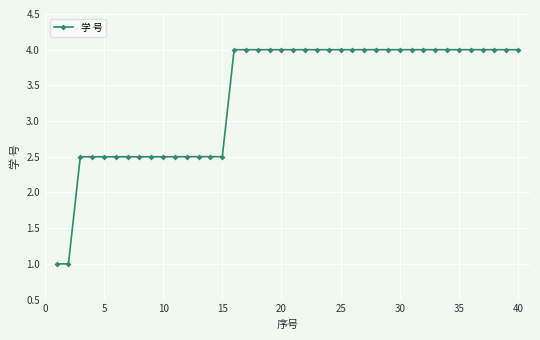

What is the difference between the maximum and minimum values?

3.0